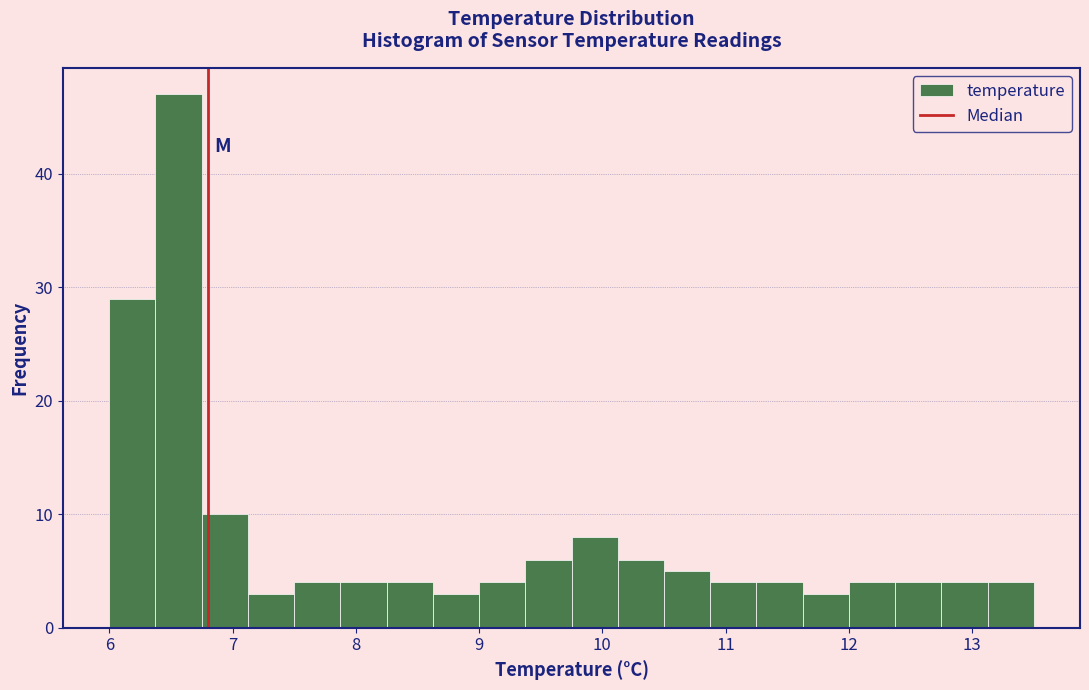

Read against the x-axis, roughly where is the centre of the tallest bar?

6.6